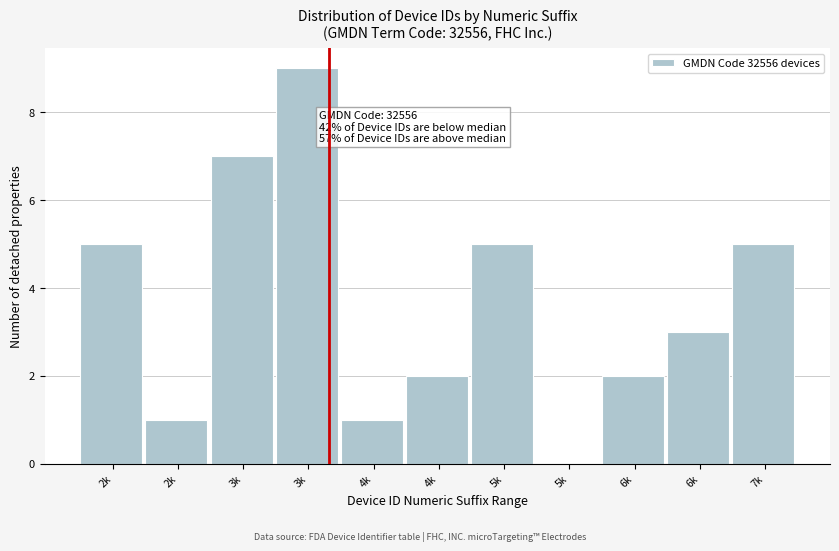

Are the bars horizontal?

No